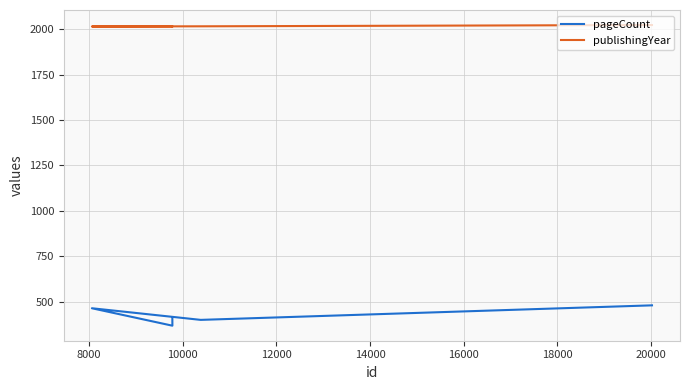

How many publishingYear values are between 2015 and 2016?

5